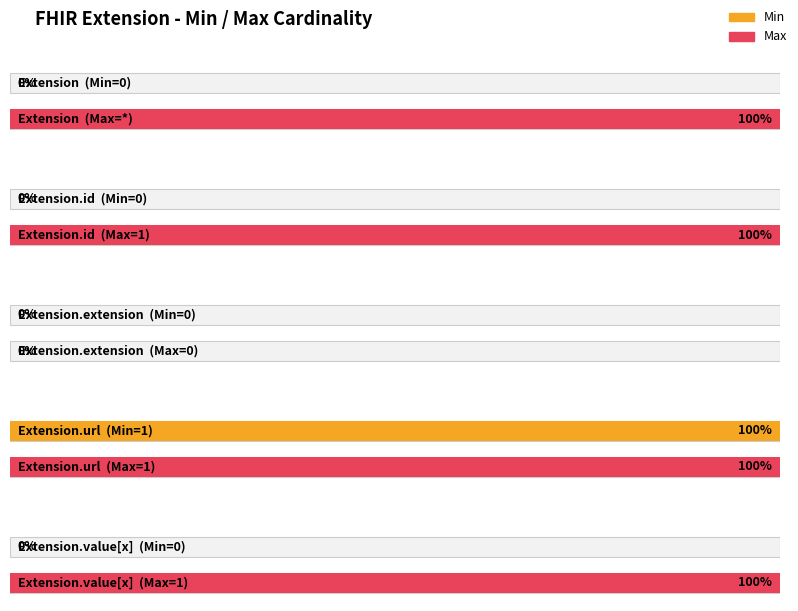

What is the label of the 1st bar from the left?

Extension